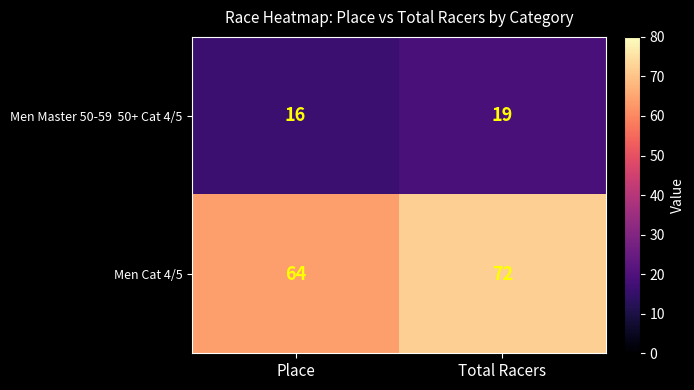

What is the spread (max minus min) of values at Place?

48